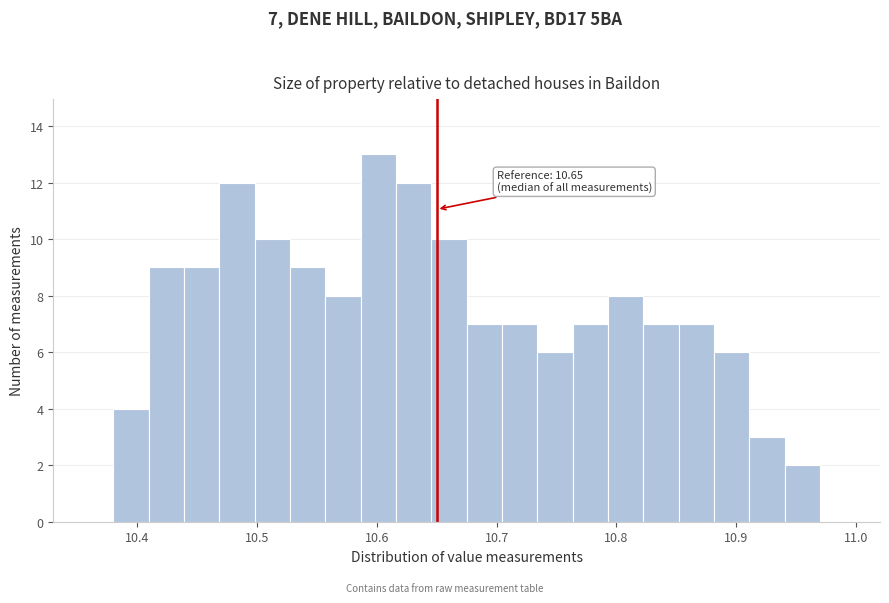

Read against the x-axis, roughly where is the centre of the tallest bar?

10.60